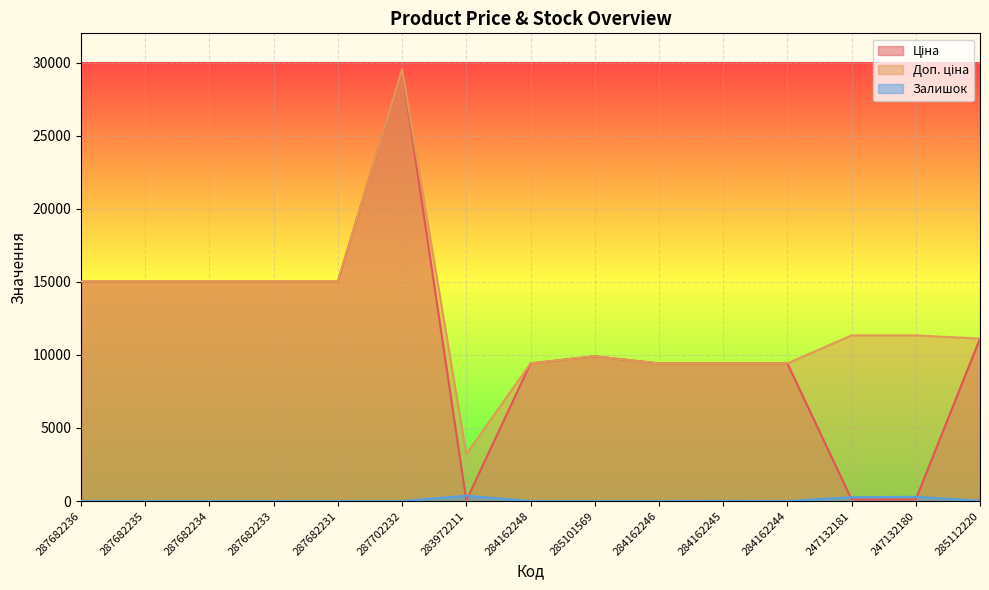

Which series has the widest spread of values?

Ціна